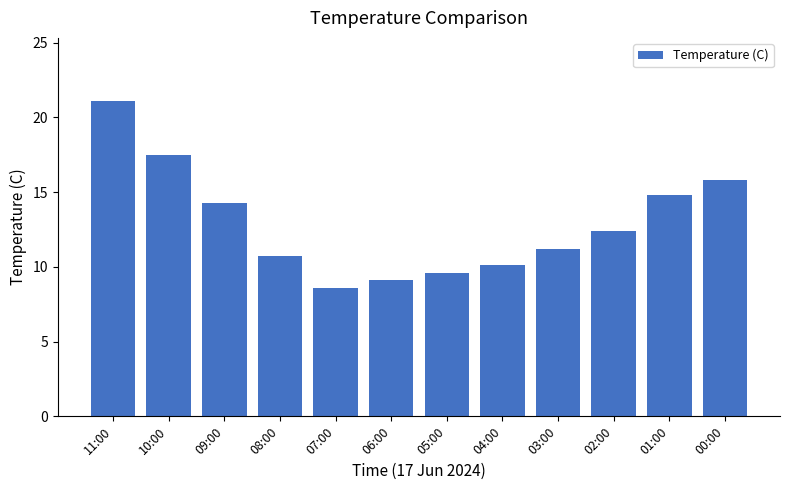

Reading right to left, what are all the values shown in this chart?

15.8	14.8	12.4	11.2	10.1	9.6	9.1	8.6	10.7	14.3	17.5	21.1